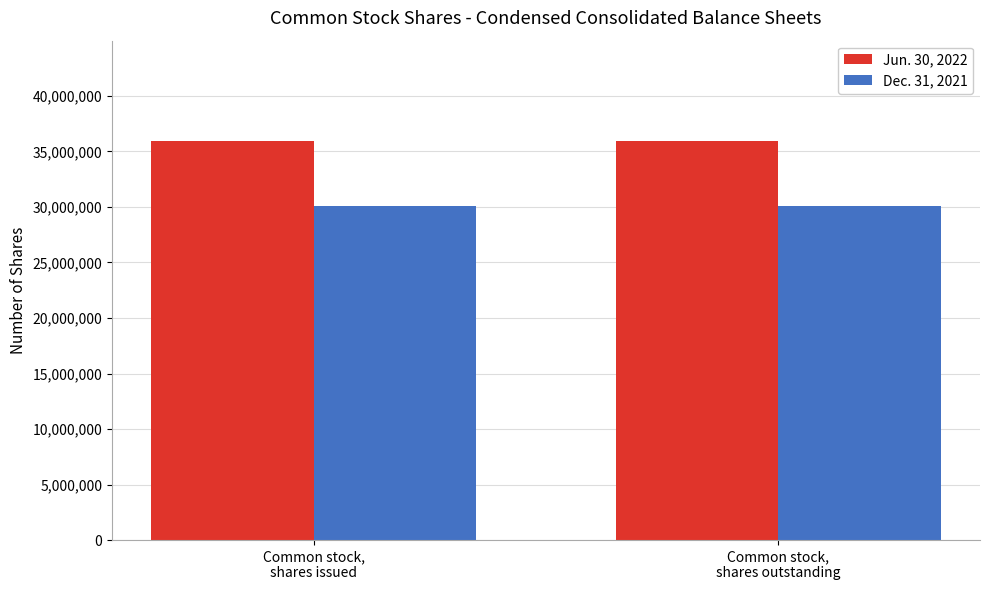

What is the highest value of the Jun. 30, 2022 series?

35977688